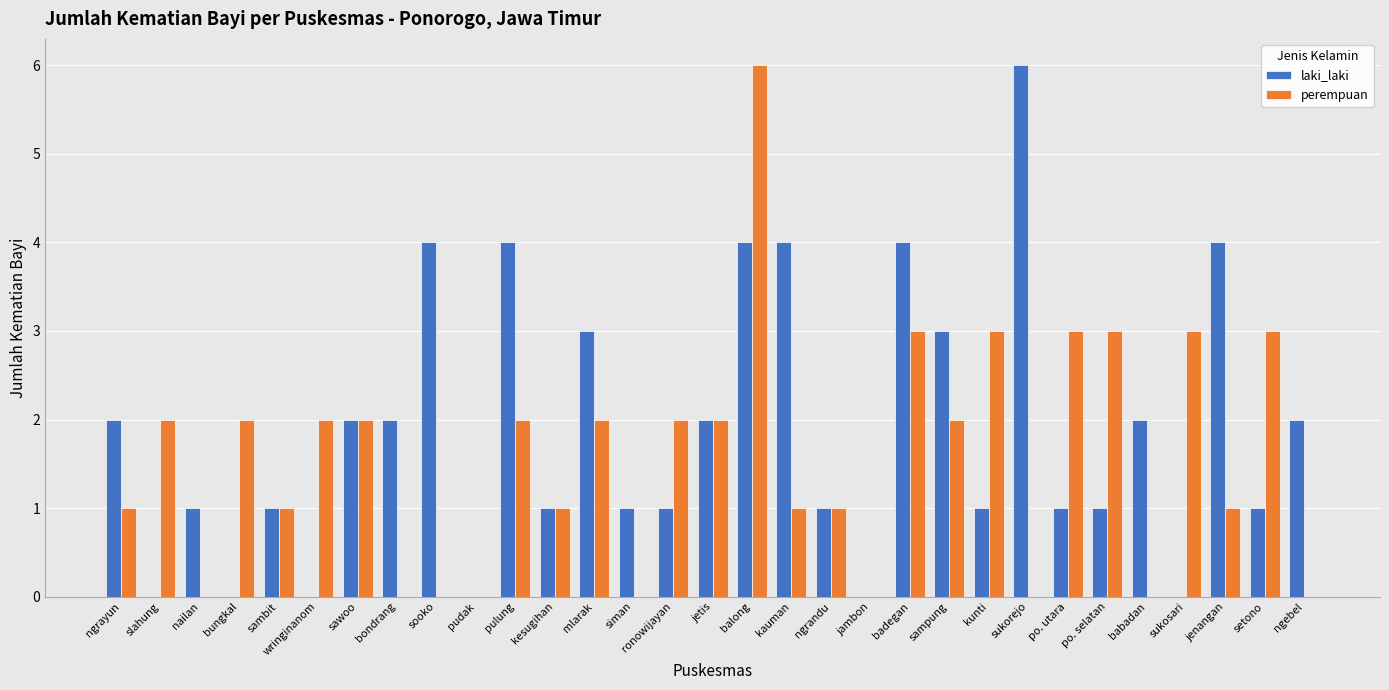

Which series has the largest total across all categories?

laki_laki